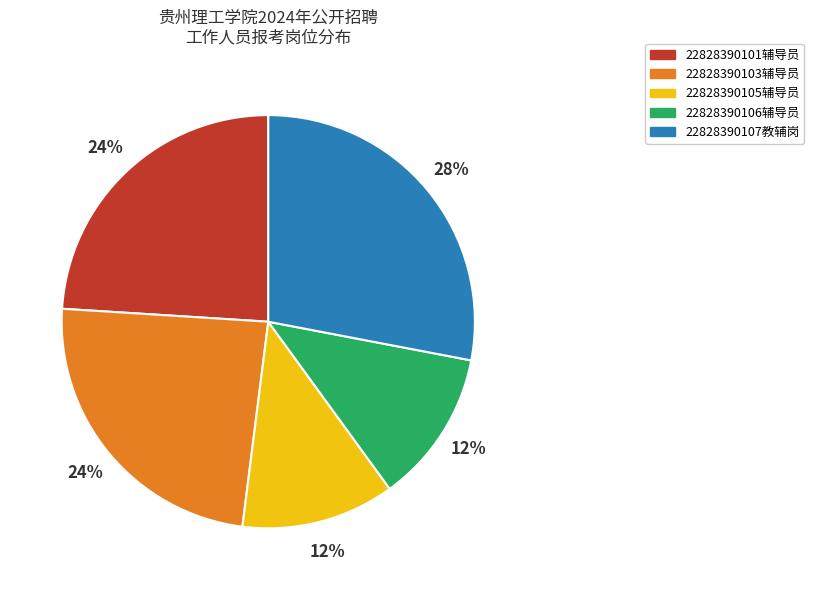

Which category has the biggest portion of the pie?

22828390107教辅岗